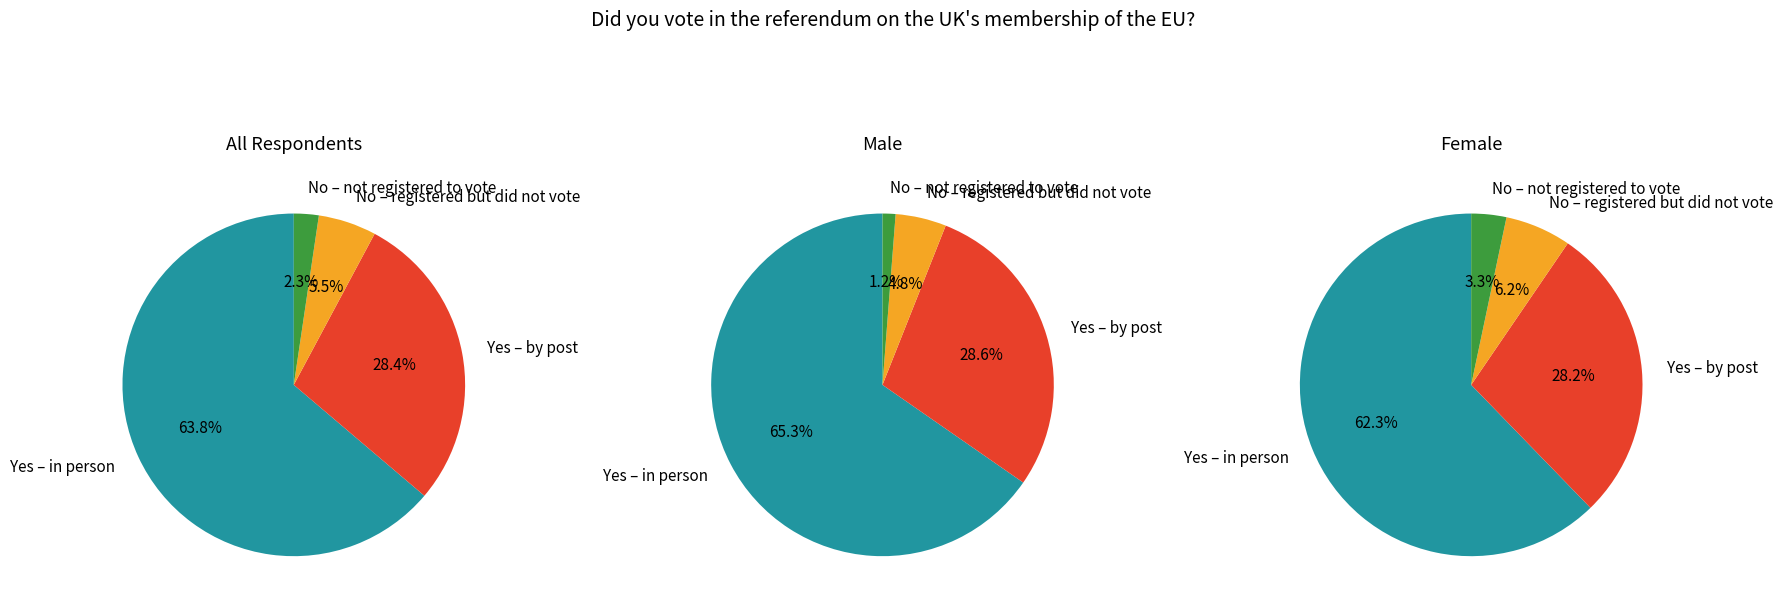

Between Yes – by post and No – registered but did not vote, which is larger?

Yes – by post